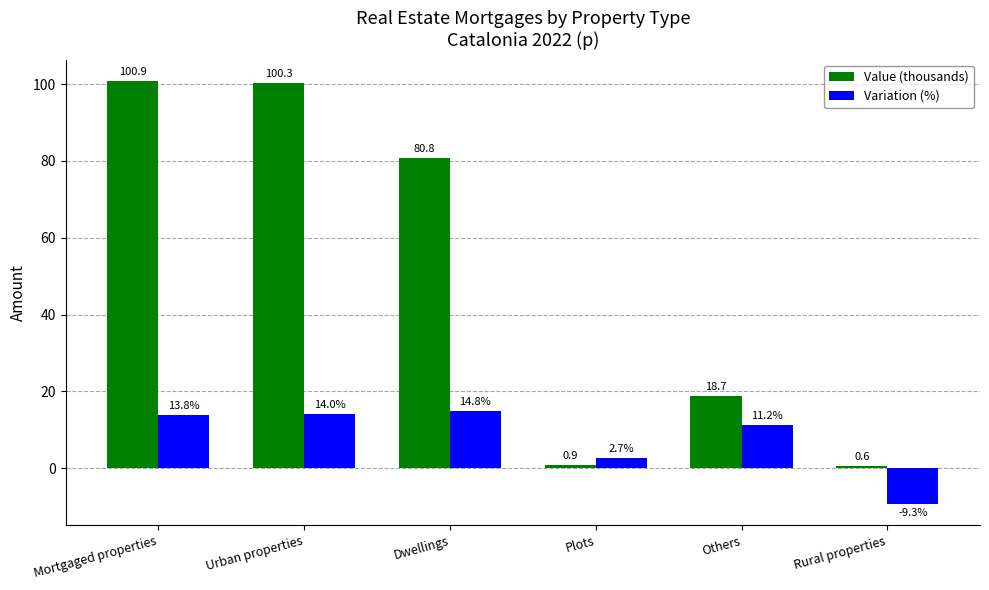

What is the difference between the Value (thousands) values at Urban properties and Mortgaged properties?

0.6